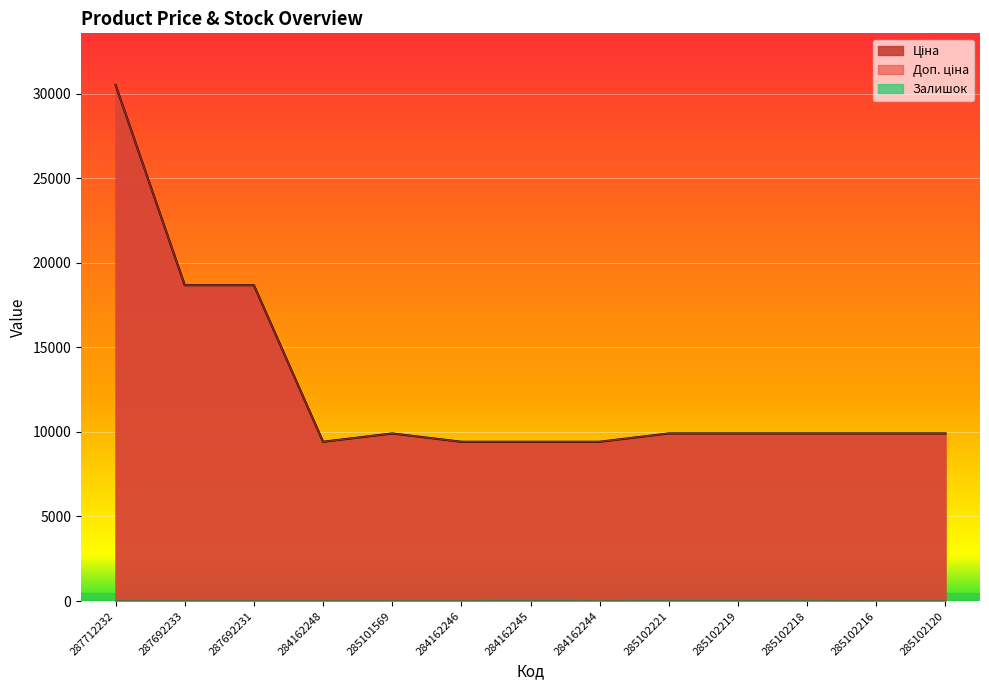

What value does the Залишок series have at 284162245?

9.0